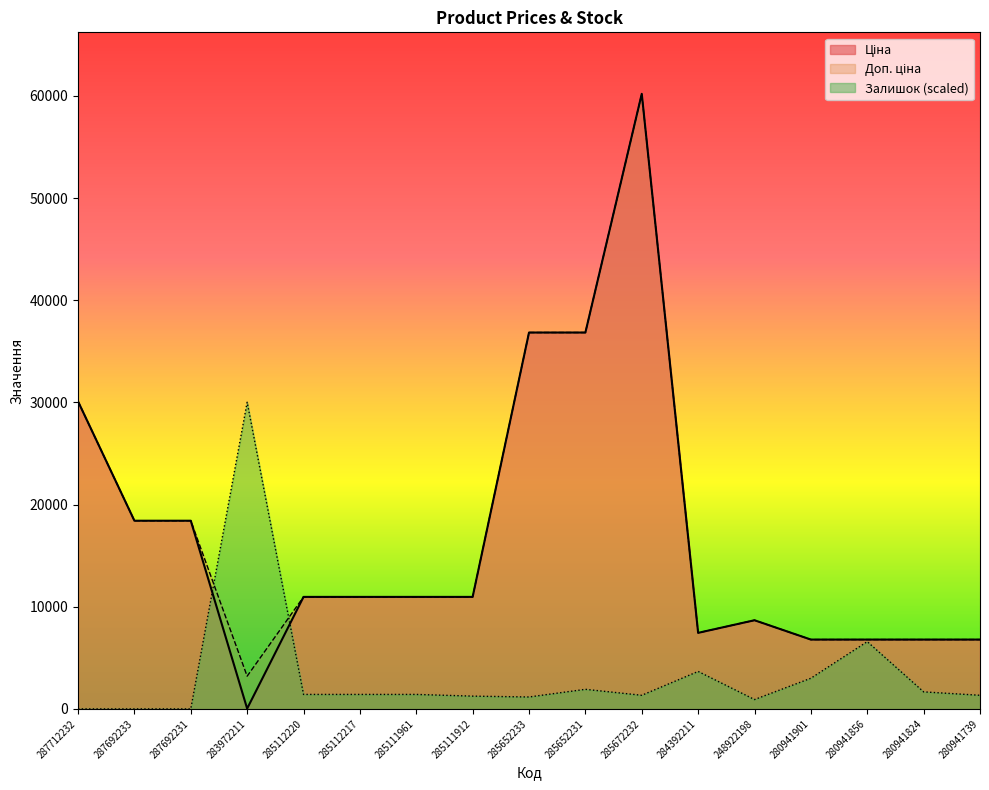

In Доп. ціна, how many points are higher than both neighbors (excluding endpoints)?

2